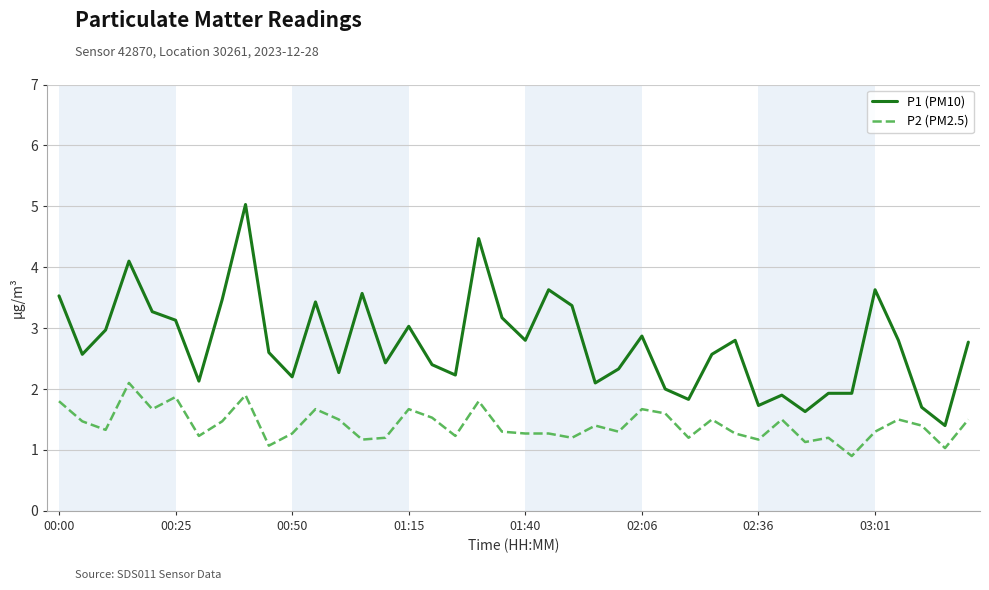

What is the sum of all P2 (PM2.5) values?

56.6